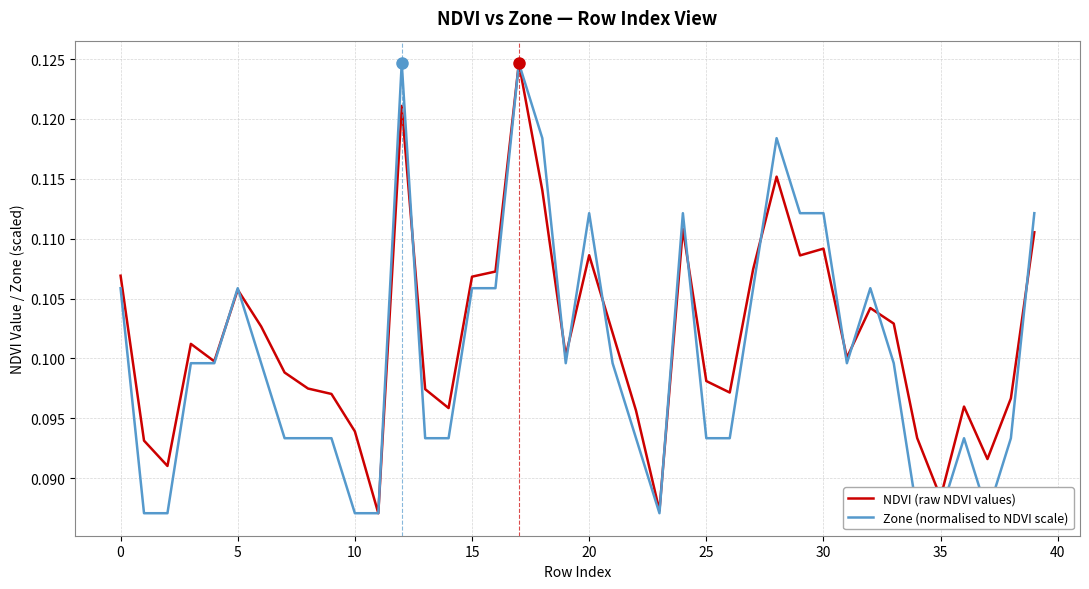

What is the sum of the Zone (normalised to NDVI scale) values at 22 and 29?

0.2